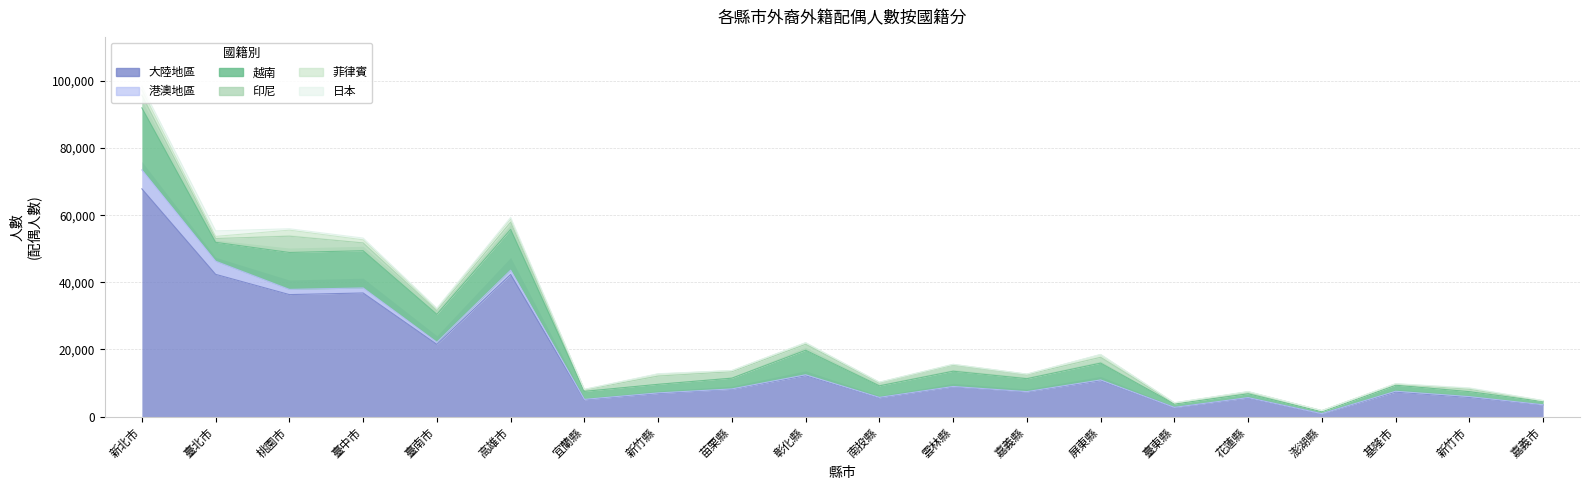

Which series changed the most between 新北市 and 新竹市?

大陸地區